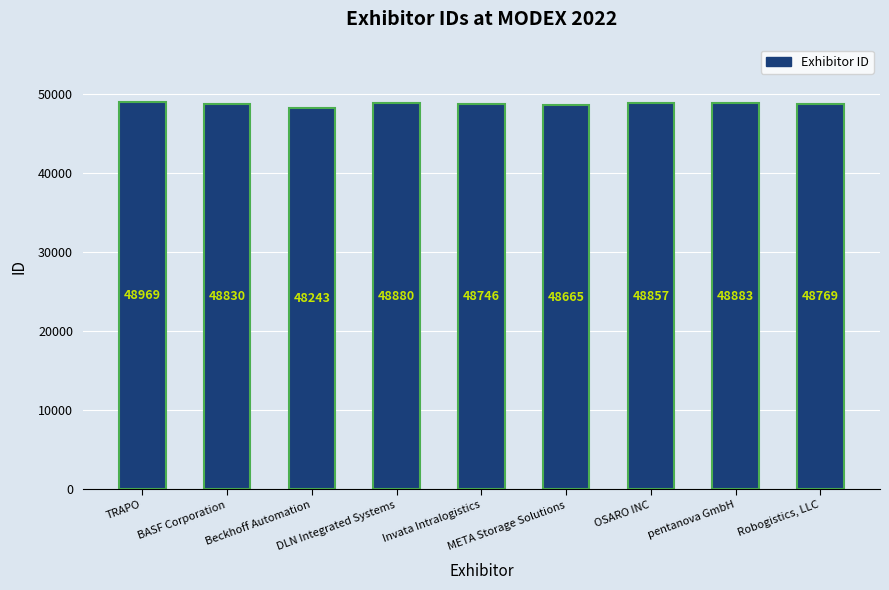

Reading left to right, what are all the values shown in this chart?

TRAPO=48969	BASF Corporation=48830	Beckhoff Automation=48243	DLN Integrated Systems=48880	Invata Intralogistics=48746	META Storage Solutions=48665	OSARO INC=48857	pentanova GmbH=48883	Robogistics, LLC=48769